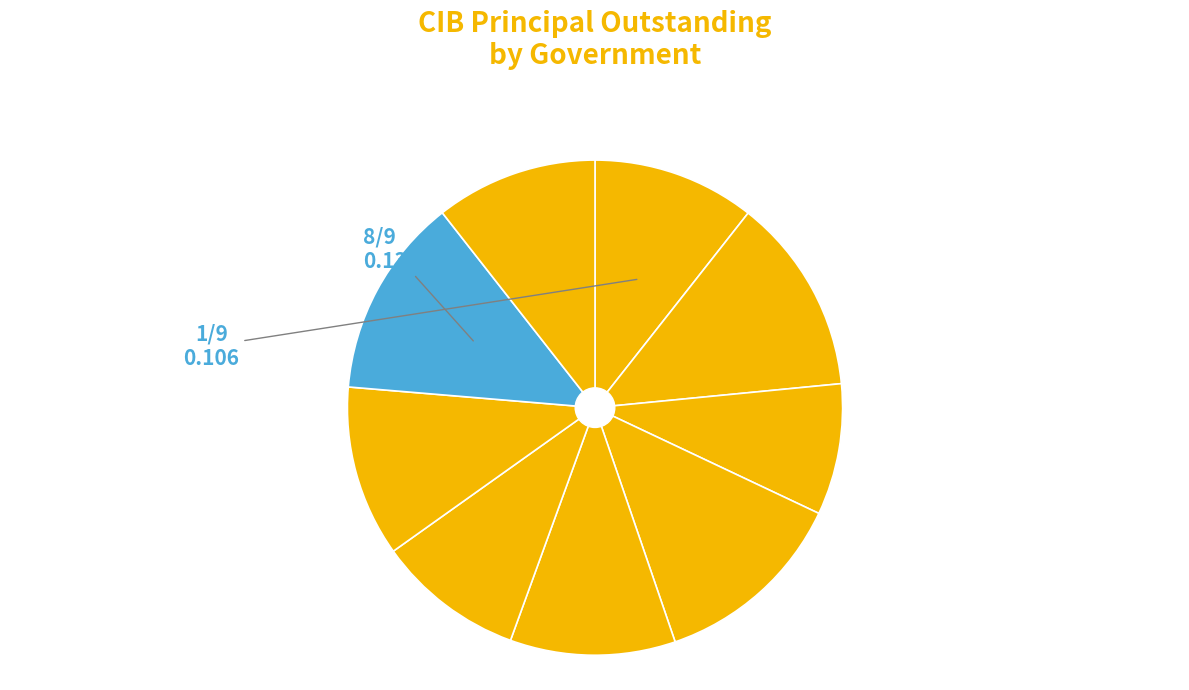

To the nearest percent, what is the difference between the largest and smallest slice percentages?

5%